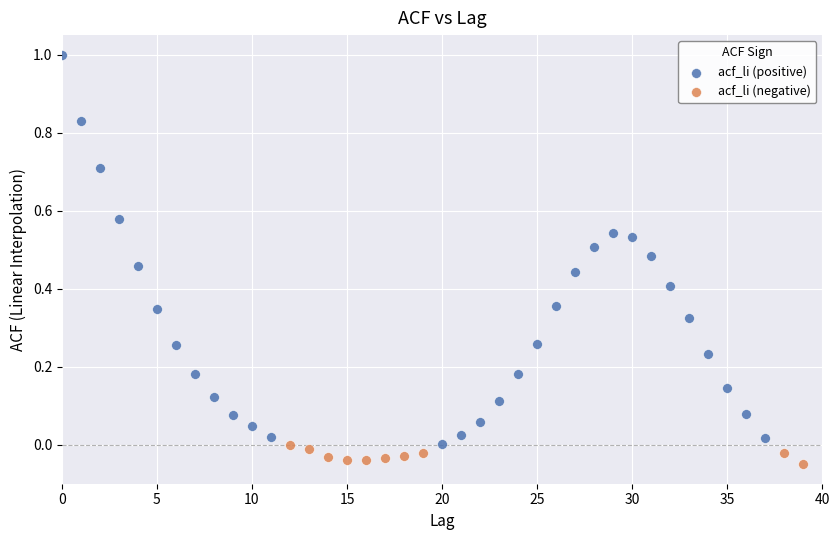

Which series reaches the maximum Y coordinate?

acf_li (positive)